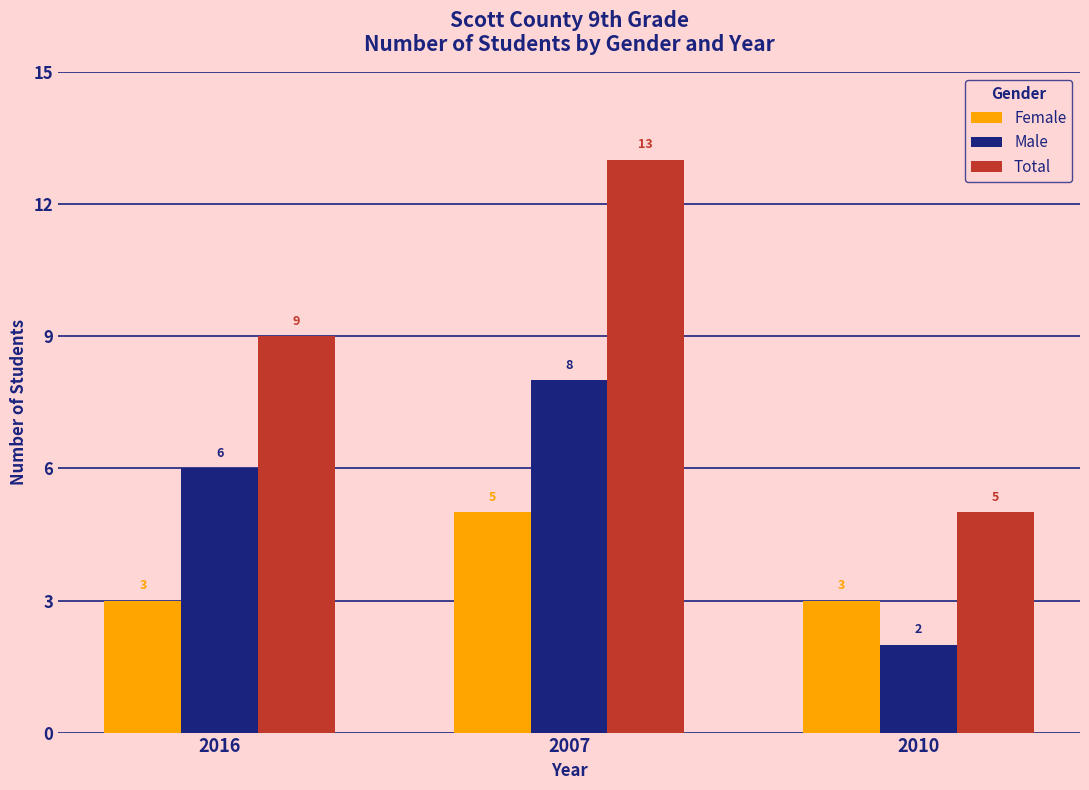

What is the difference between the maximum and minimum values in the Total series?

8